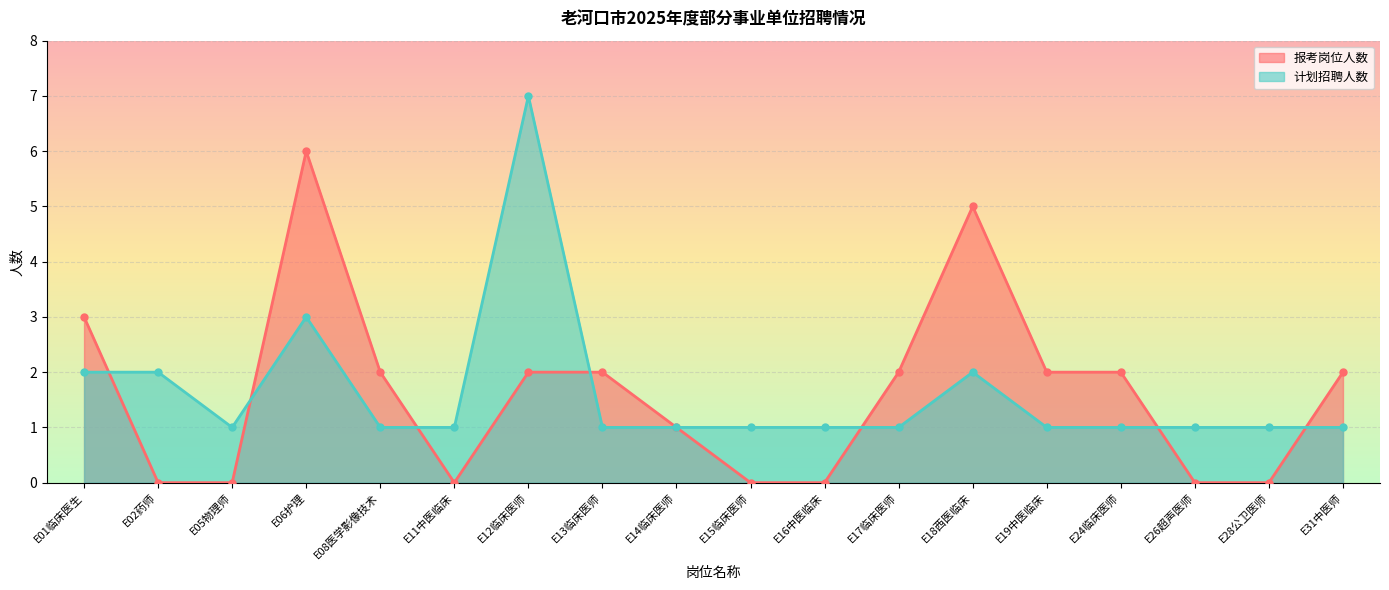

Between which two adjacent categories do 报考岗位人数 and 计划招聘人数 first intersect?

E01临床医生 and E02药师